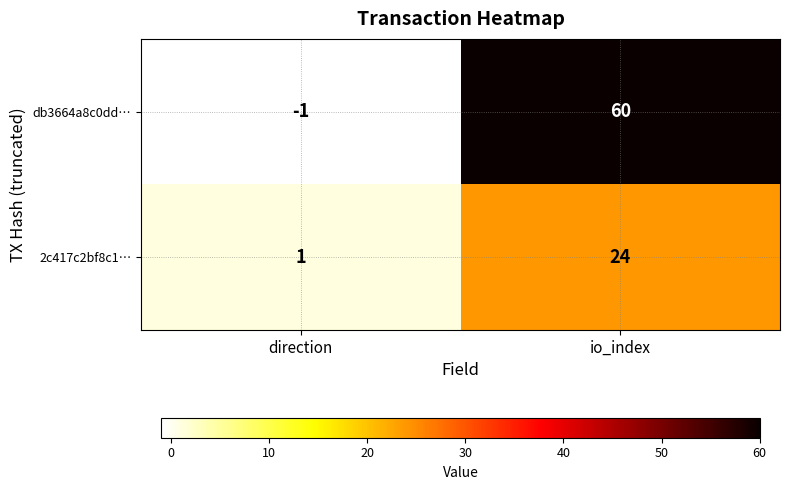

What is the difference between the maximum and minimum values in the db3664a8c0dd… series?

61